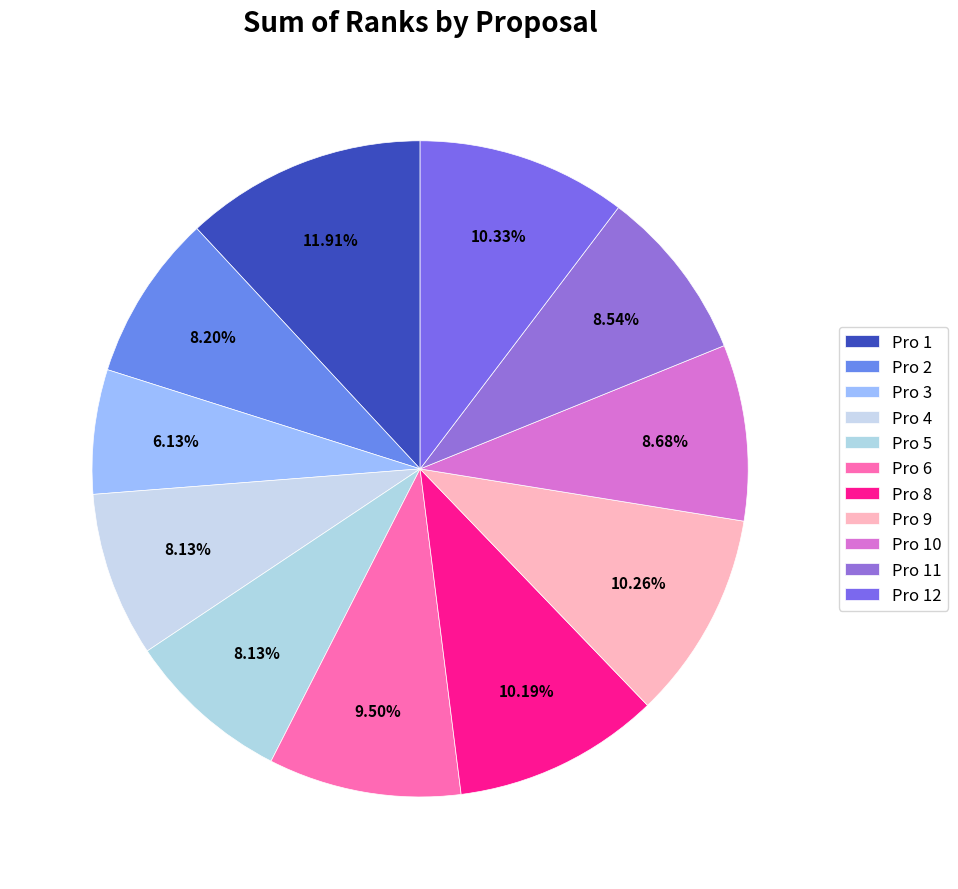

Which slice is the largest?

Pro 1